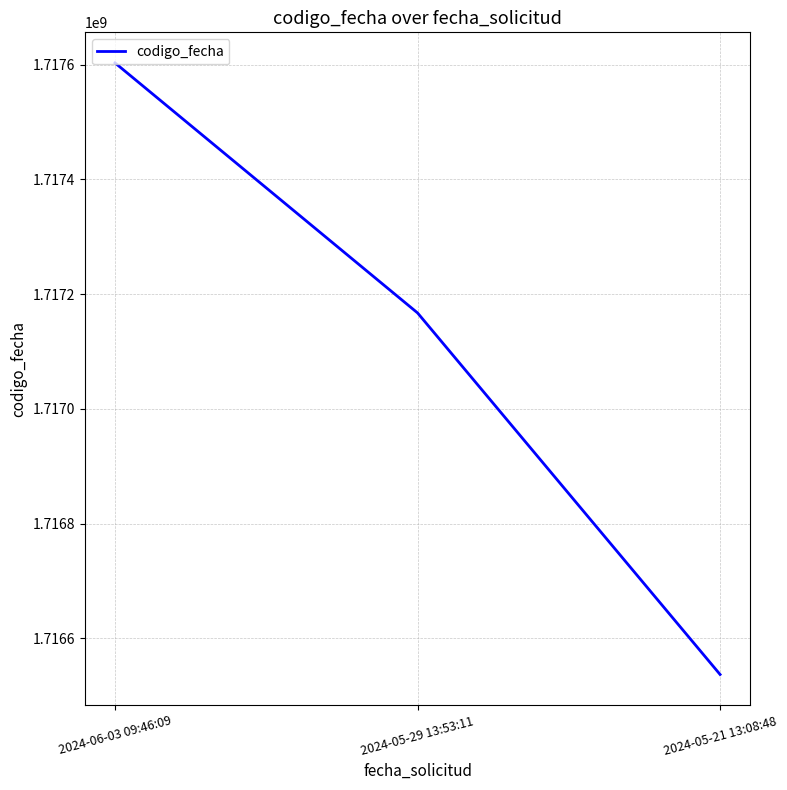

Rank the categories by value from highest to lowest.

2024-06-03 09:46:09, 2024-05-29 13:53:11, 2024-05-21 13:08:48